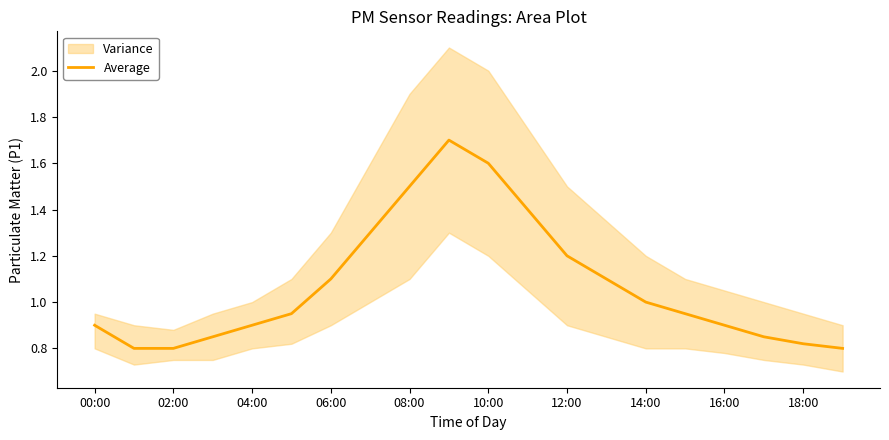

What is the value of the 7th point from the left?

1.1